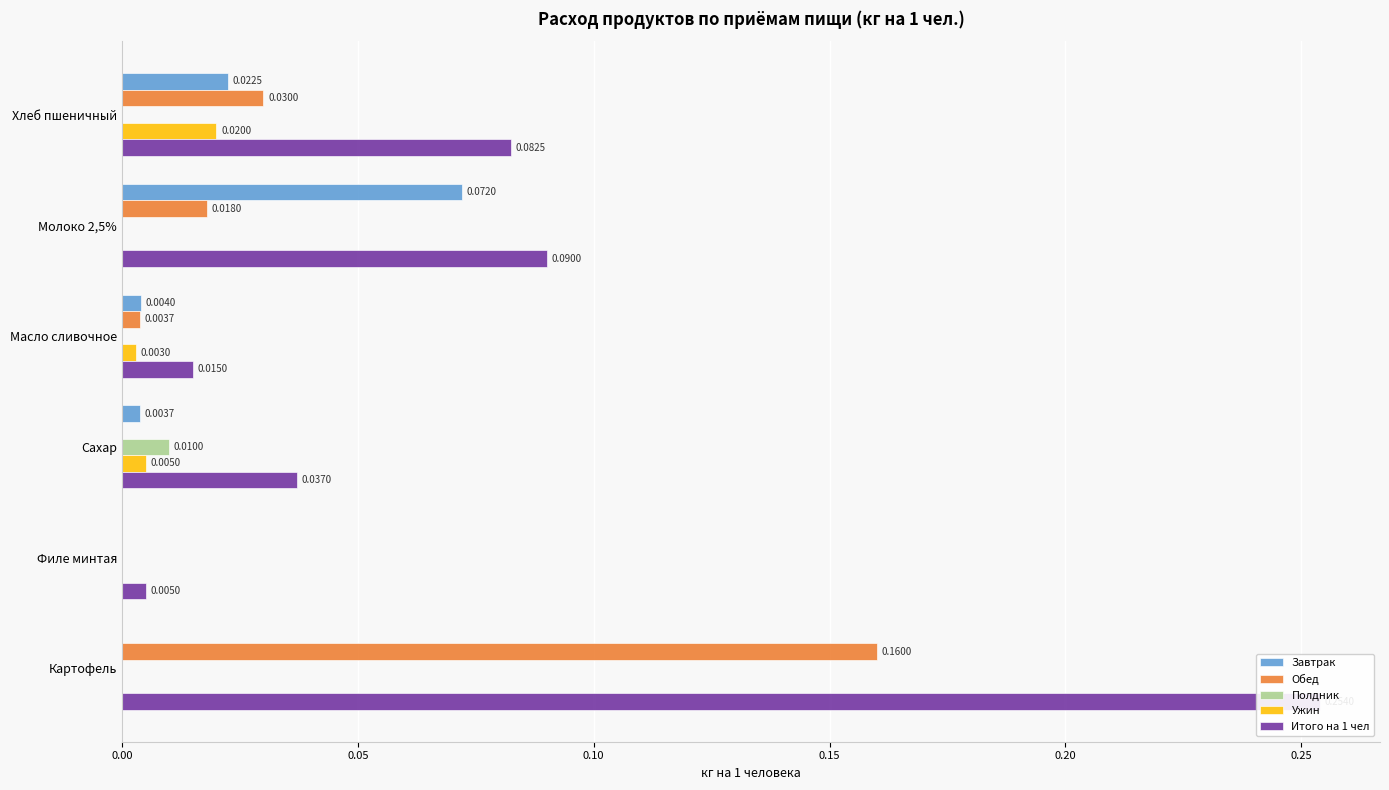

Between Масло сливочное and Филе минтая, which series saw the biggest shift?

Итого на 1 чел